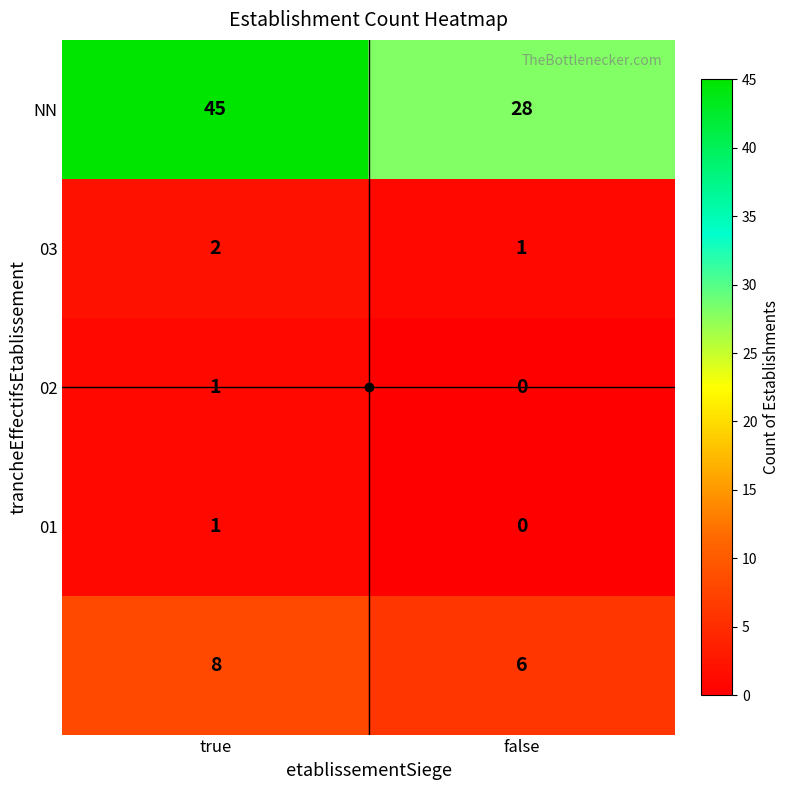

At which category is the sum across all series the highest?

true